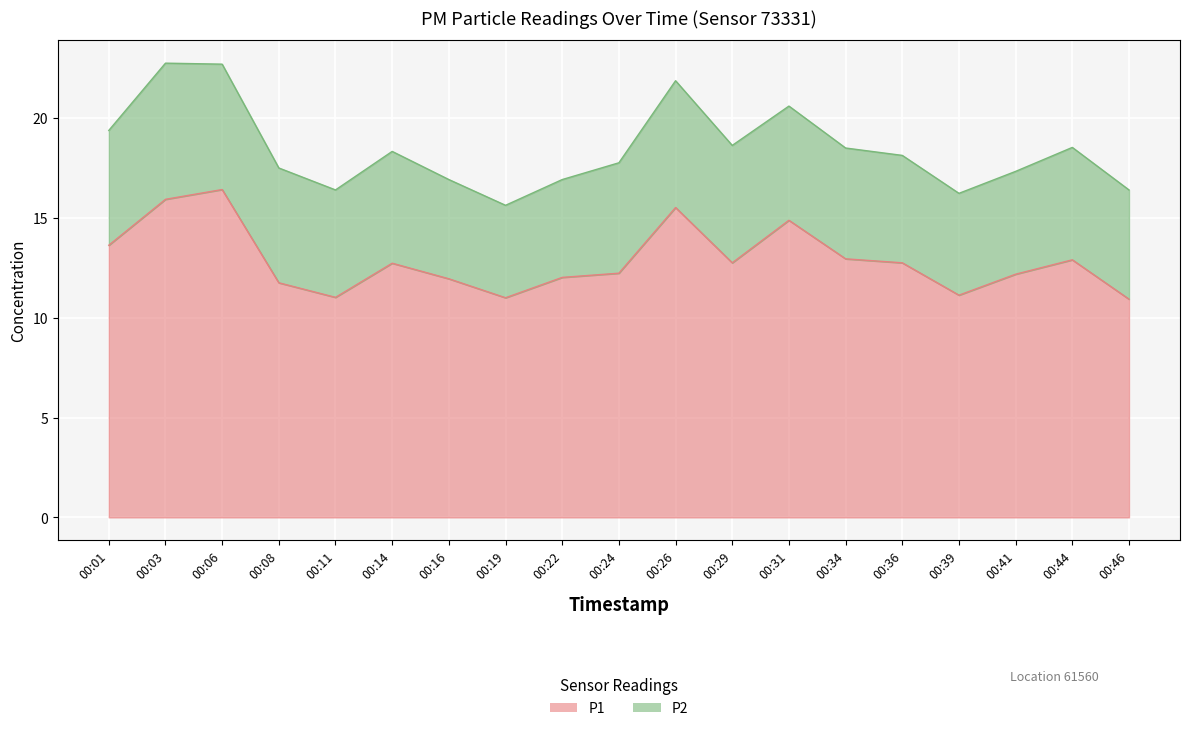

Where is the data nearest to the value 13?

00:34